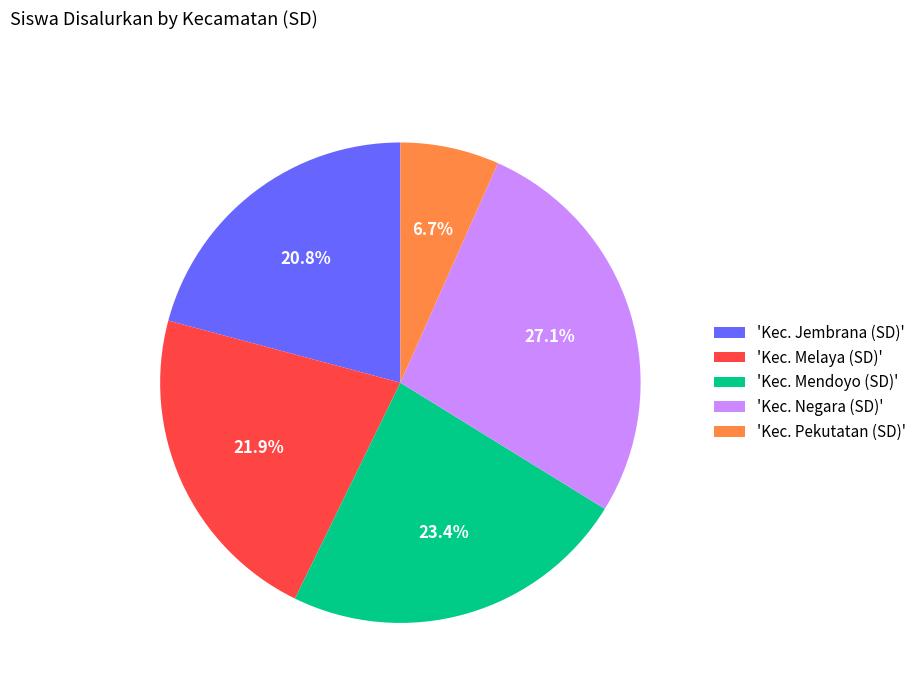

What is the largest slice in the pie chart?

'Kec. Negara (SD)'